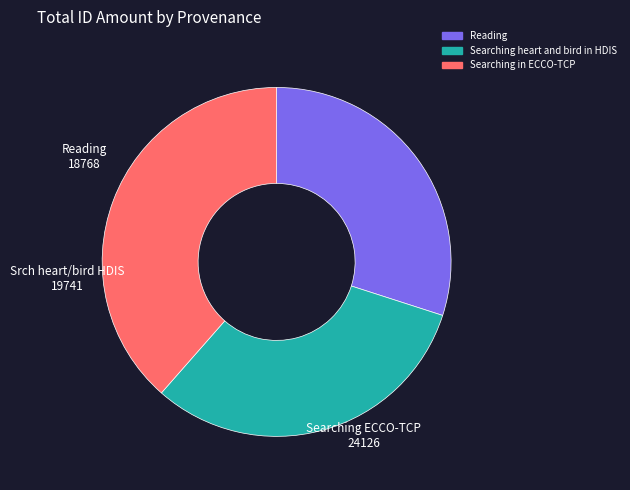

The Reading slice represents 30% of the pie. True or false?

True